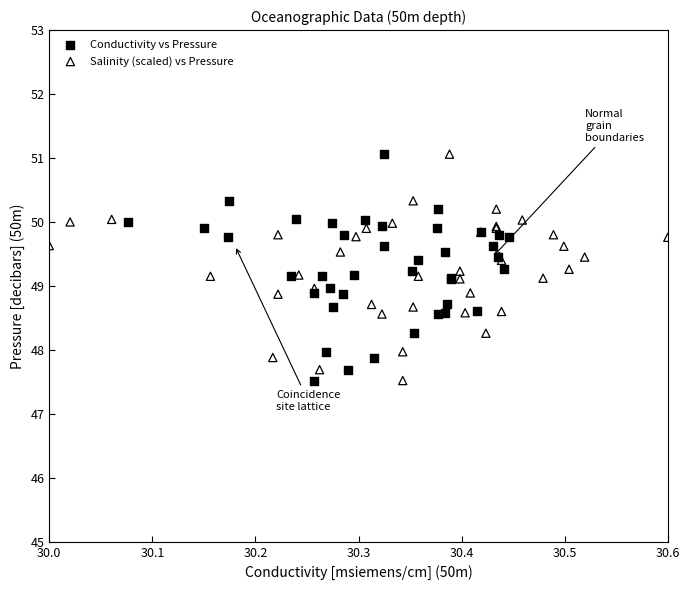

What are all the series names shown in the legend?

Conductivity vs Pressure, Salinity (scaled) vs Pressure